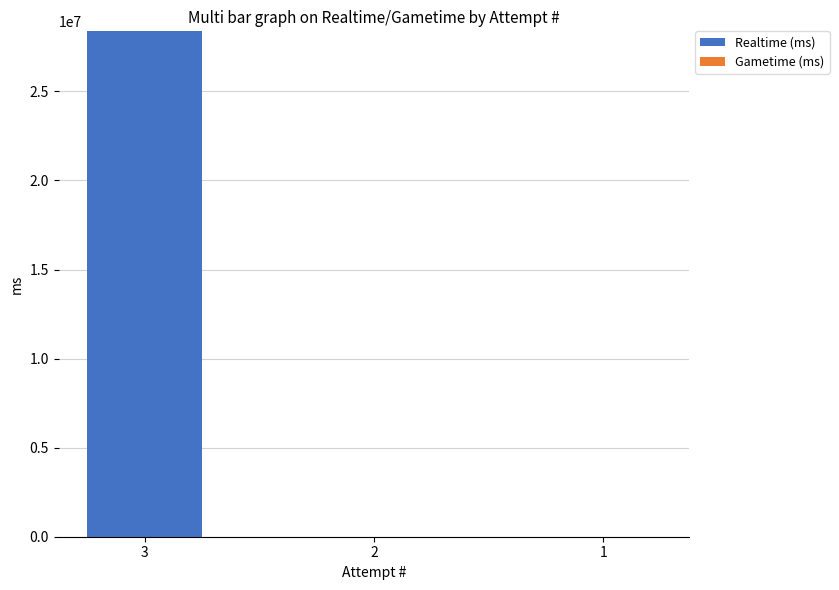

How many data points does each series have?

3